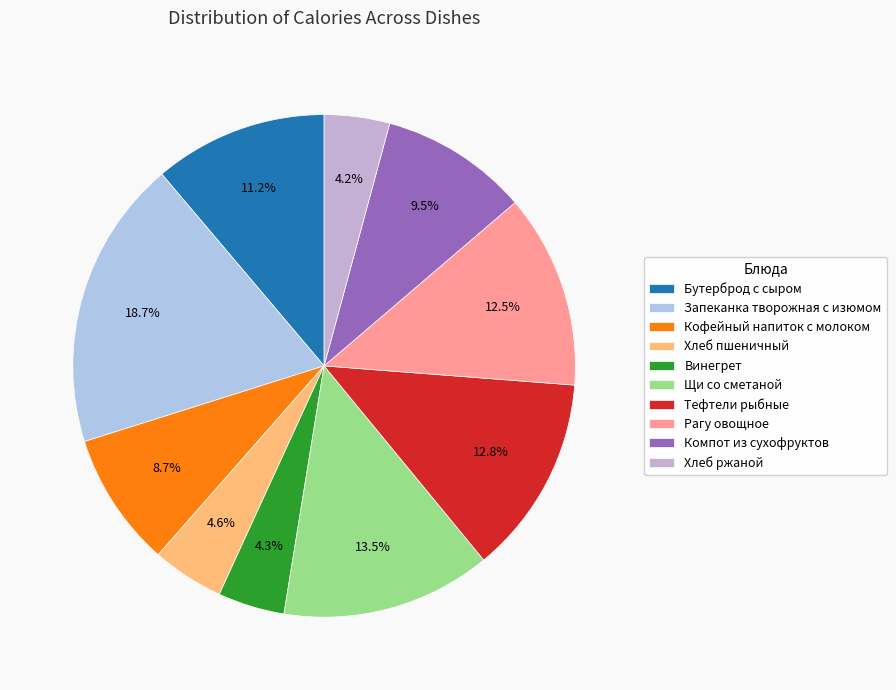

To the nearest percent, what percentage of the pie is Хлеб пшеничный?

5%